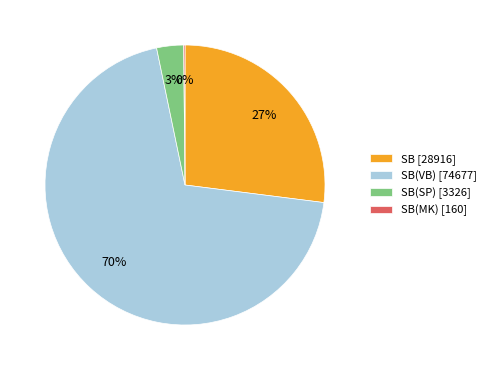

What percentage is the SB [28916] slice, to the nearest percent?

27%